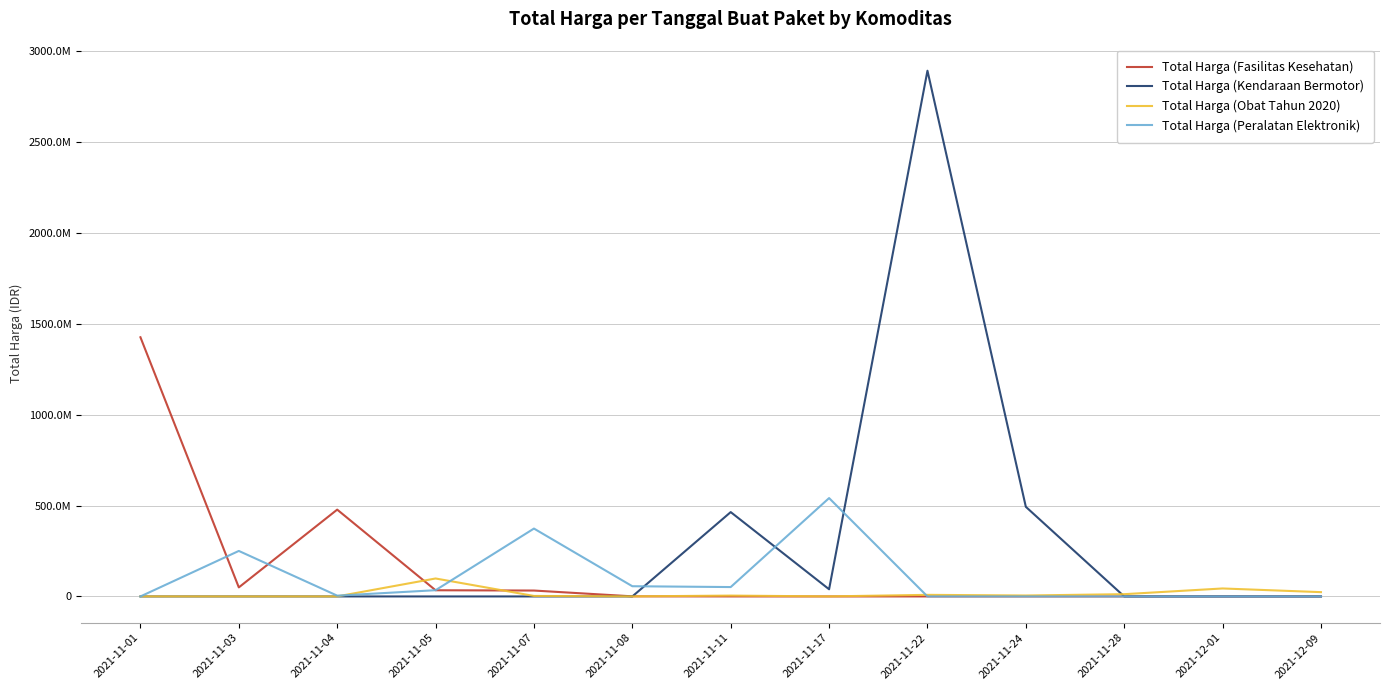

True or false: Total Harga (Kendaraan Bermotor) has a value of 0 at 2021-11-04.

True